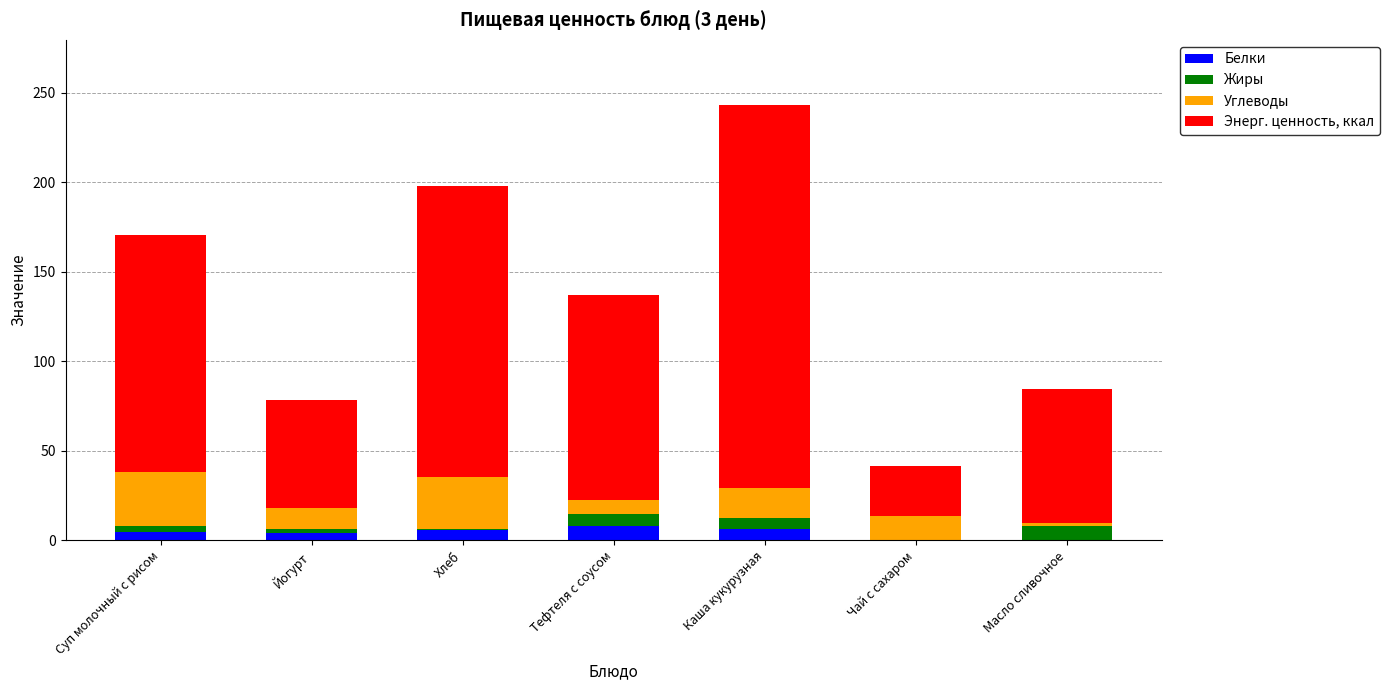

At which category is the sum across all series the highest?

Каша кукурузная